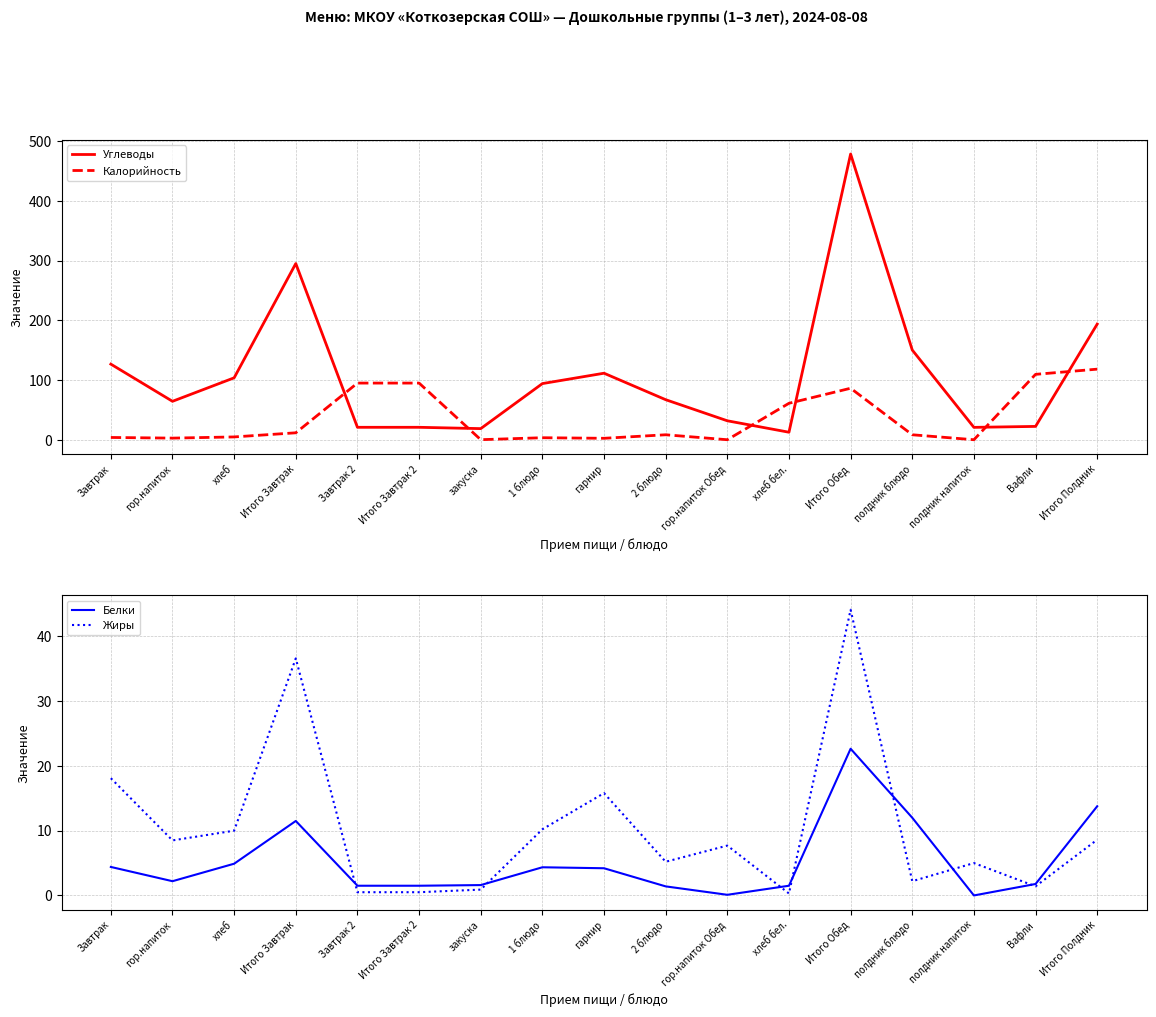

What is the difference between the maximum and second lowest values in the Белки series?

22.5